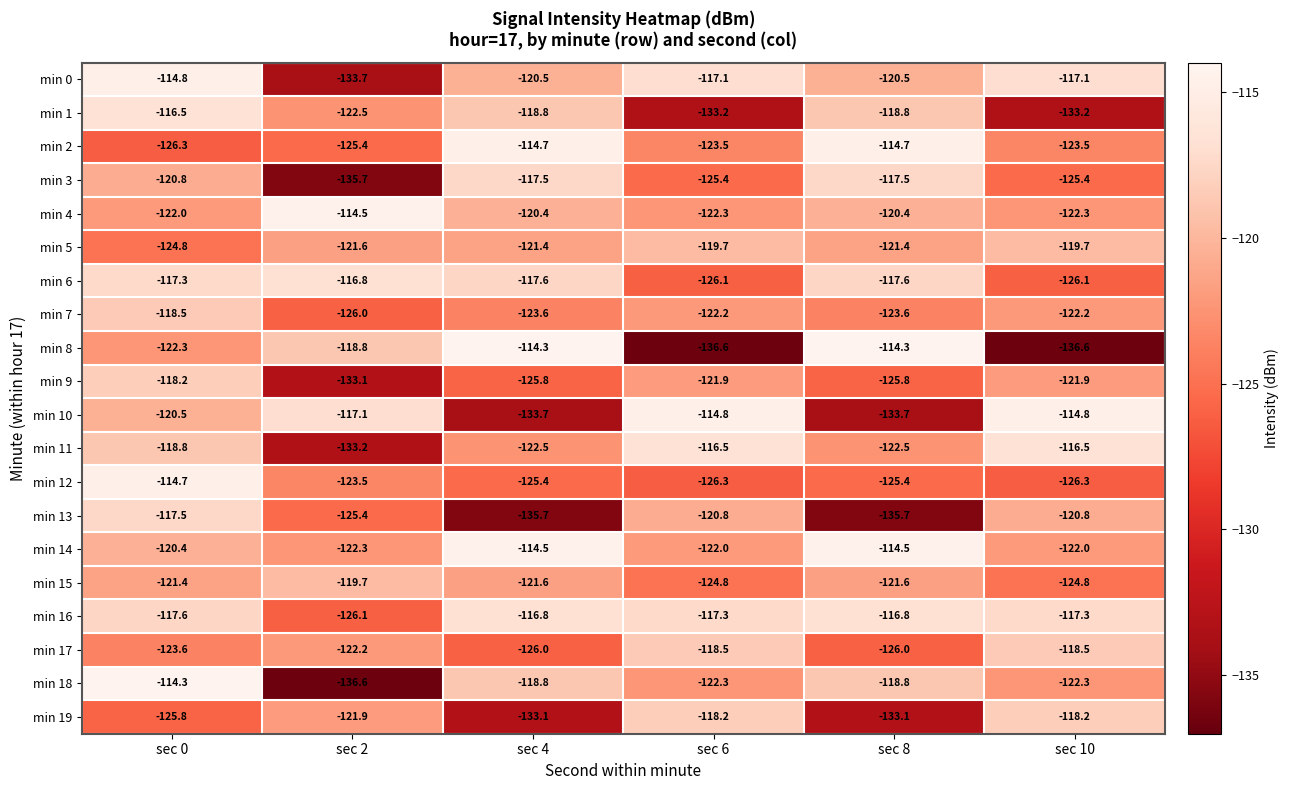

At how many categories does at least one series exceed -126?

6